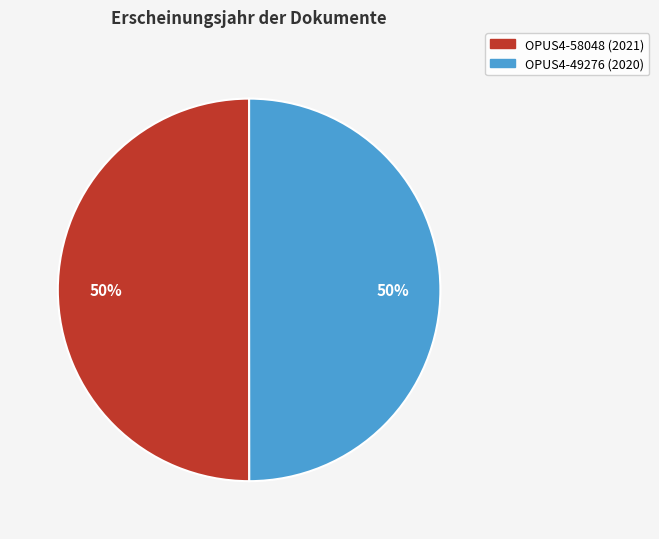

What is the ratio of the value at OPUS4-58048 to the value at OPUS4-49276?

1.0